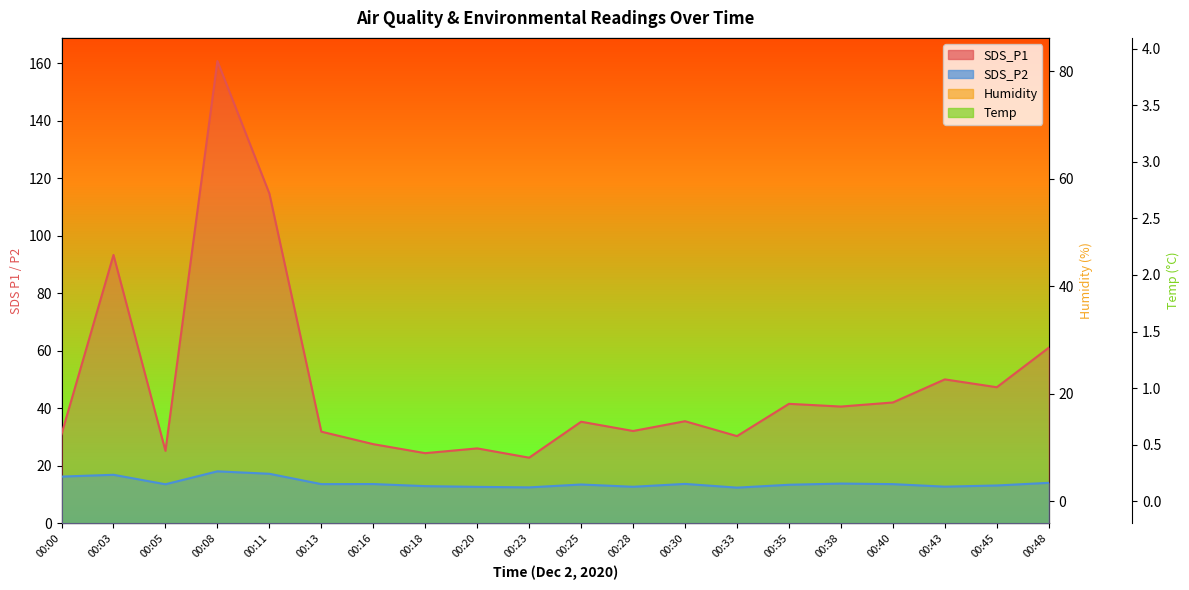

What is the value of the Temp point at the 8th from the left?

3.8